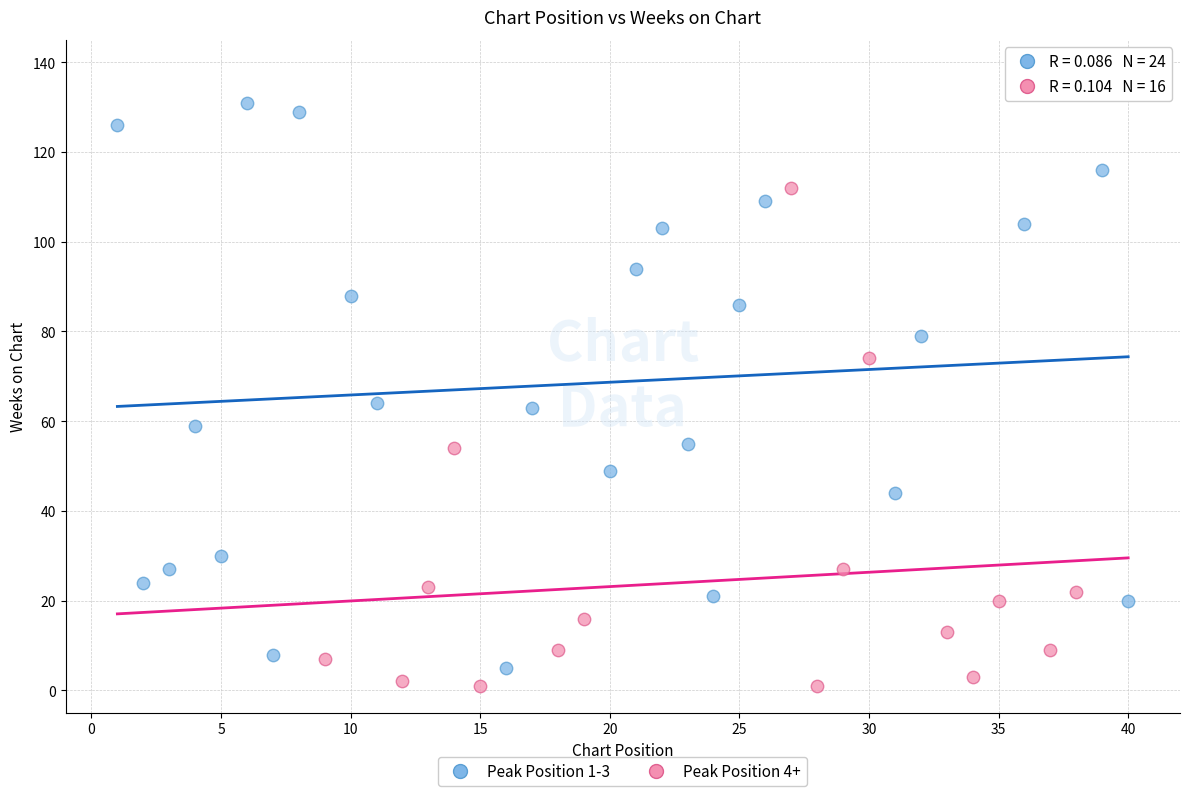

Which series contains the highest Y value?

Peak Position 1-3